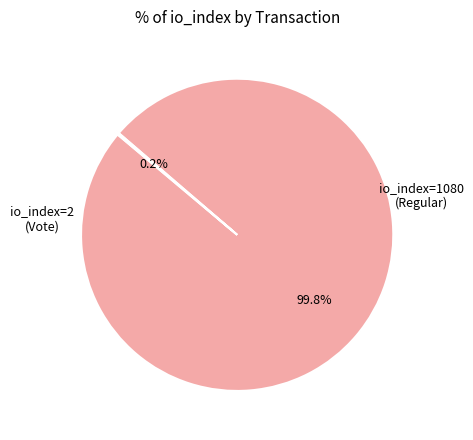

Is the sum of io_index=1080 (Regular) and io_index=2 (Vote) greater than half?

Yes